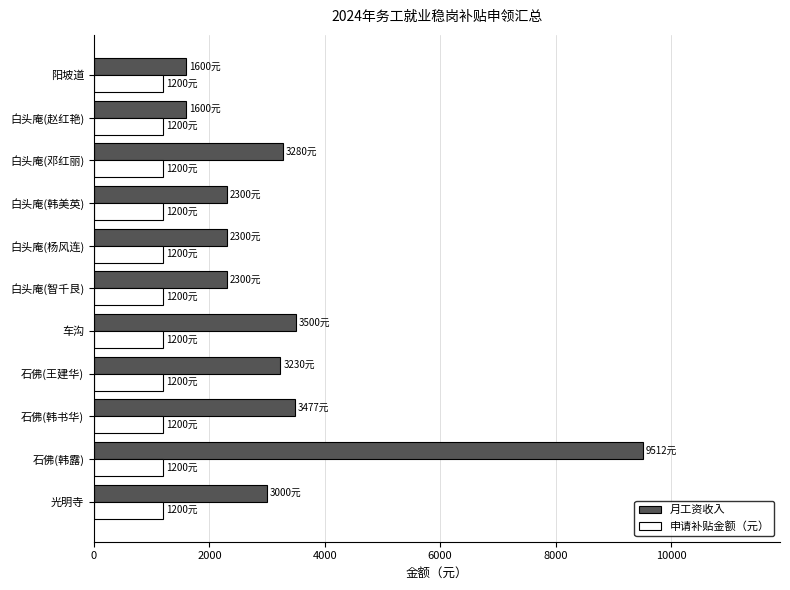

What is the approximate value of 月工资收入 at 石佛(王建华)?

3230.0